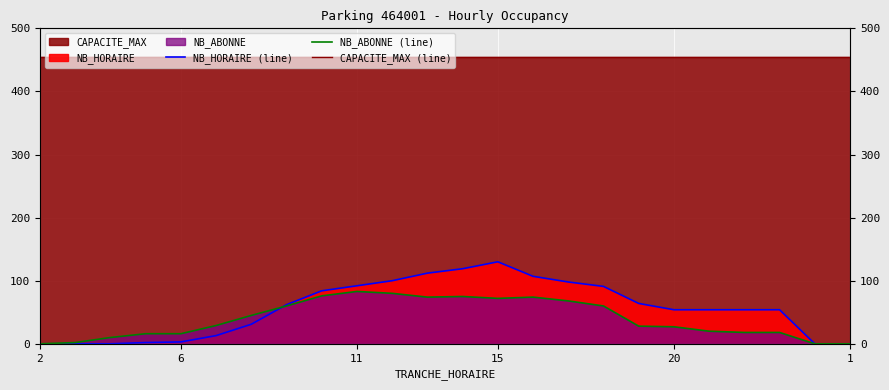

How many positive values does the NB_ABONNE (line) series have?

21